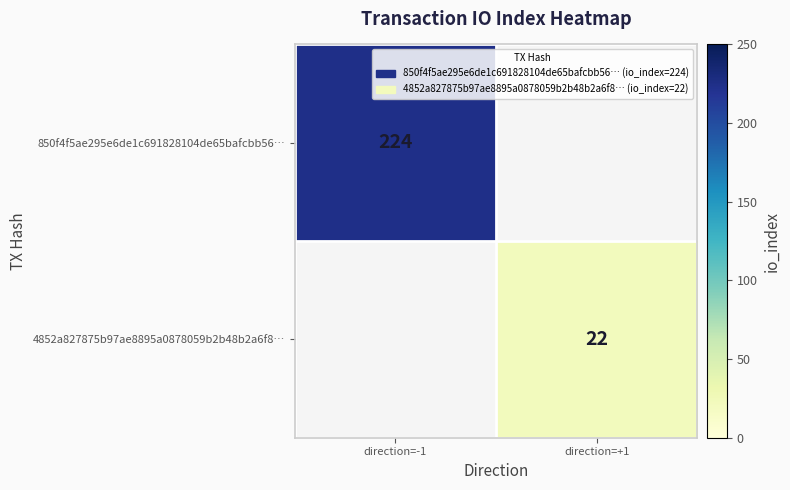

The value of 850f4f5ae295e6de1c691828104de65bafcbb56… at direction=-1 is 95. True or false?

False